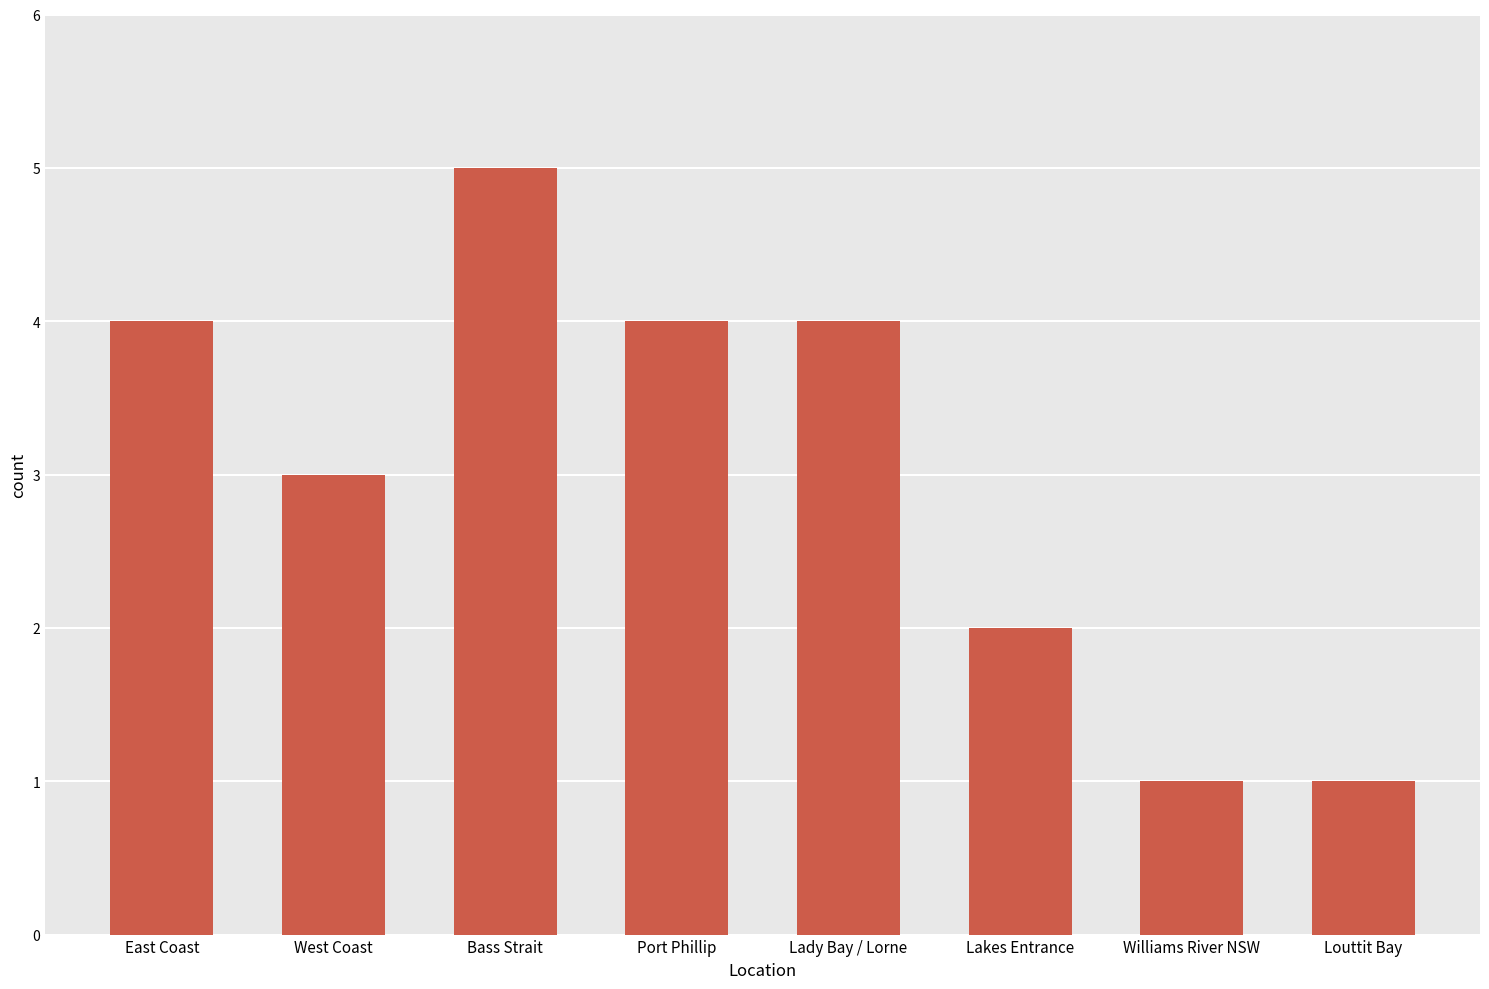

What is the difference between the maximum and minimum values?

4